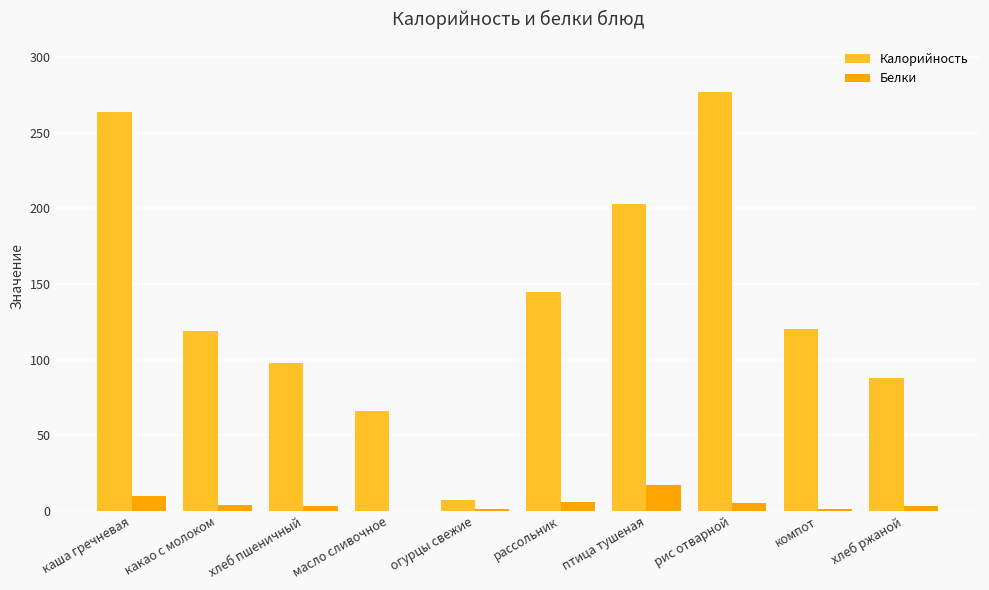

What is the sum of all Белки values?

50.0